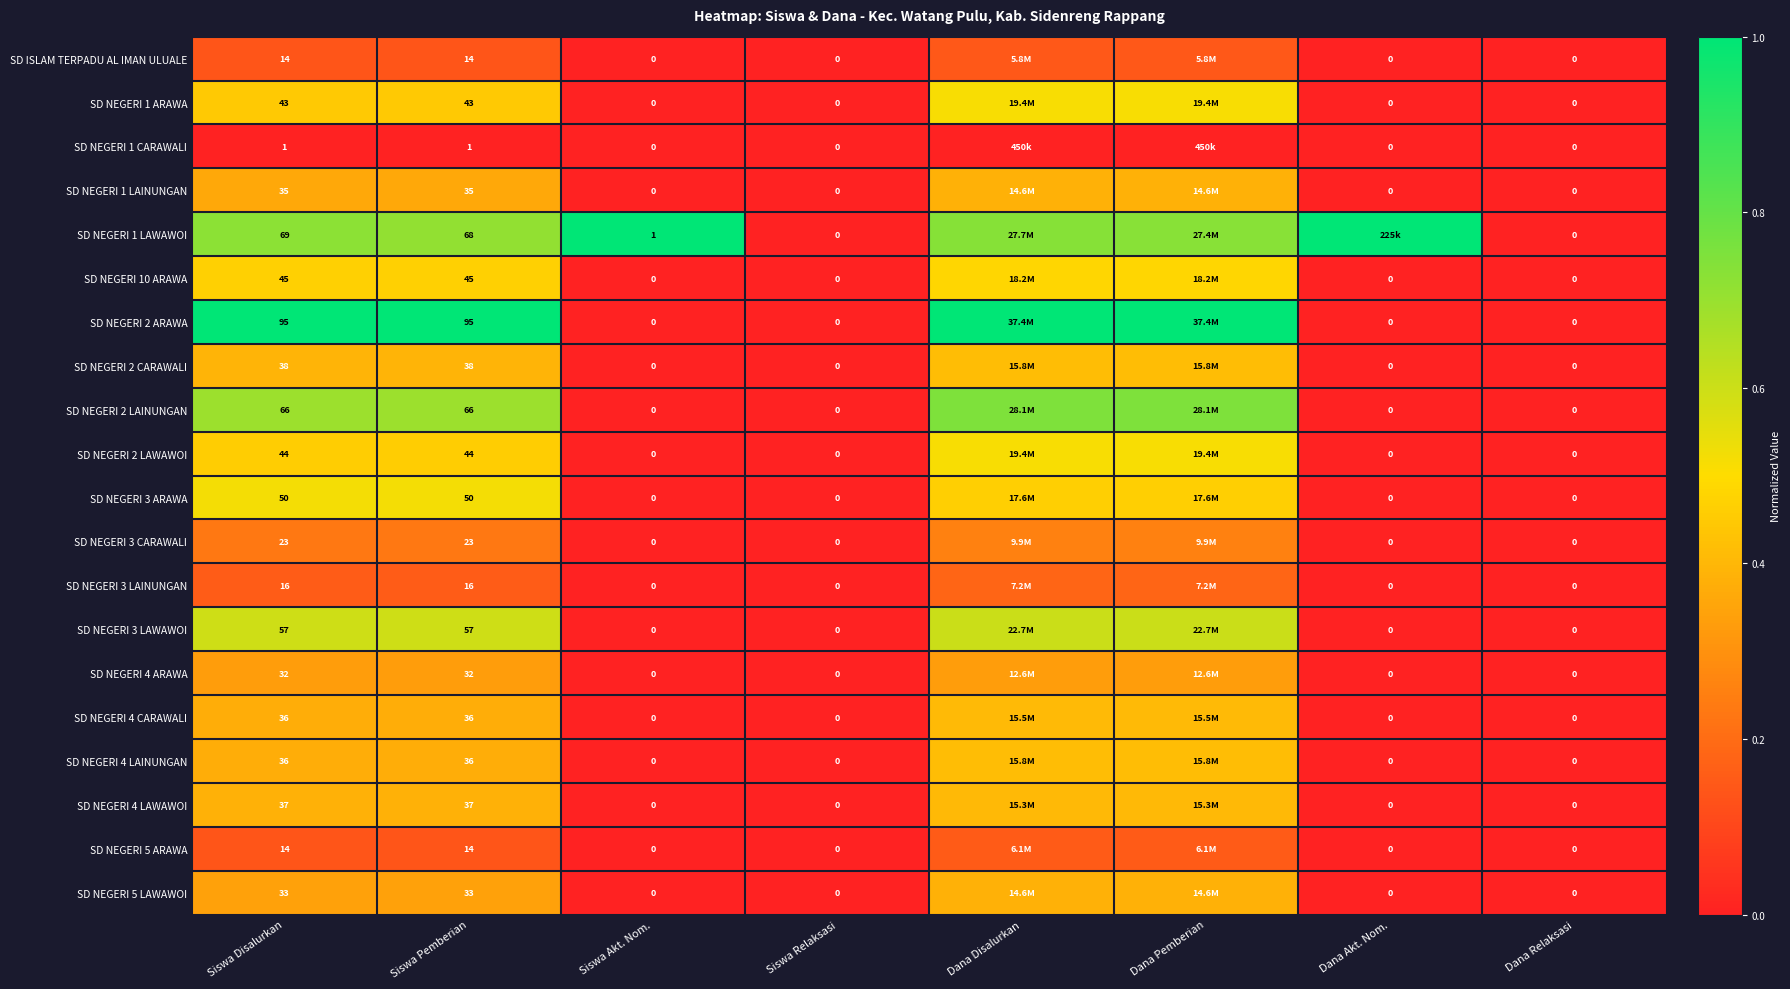

Is the value of SD NEGERI 2 LAWAWOI at Siswa Pemberian greater than the value of SD NEGERI 4 ARAWA at Siswa Relaksasi?

Yes